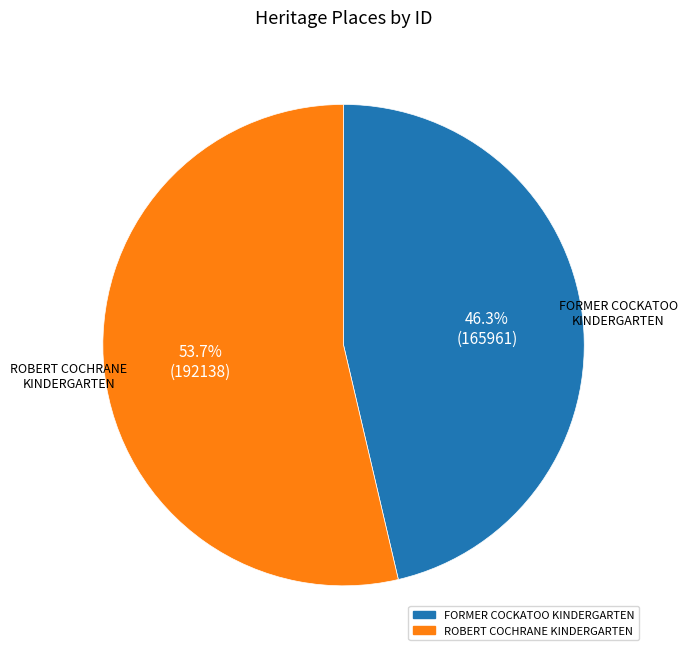

To the nearest percent, what is the combined percentage of ROBERT COCHRANE KINDERGARTEN and FORMER COCKATOO KINDERGARTEN?

100%